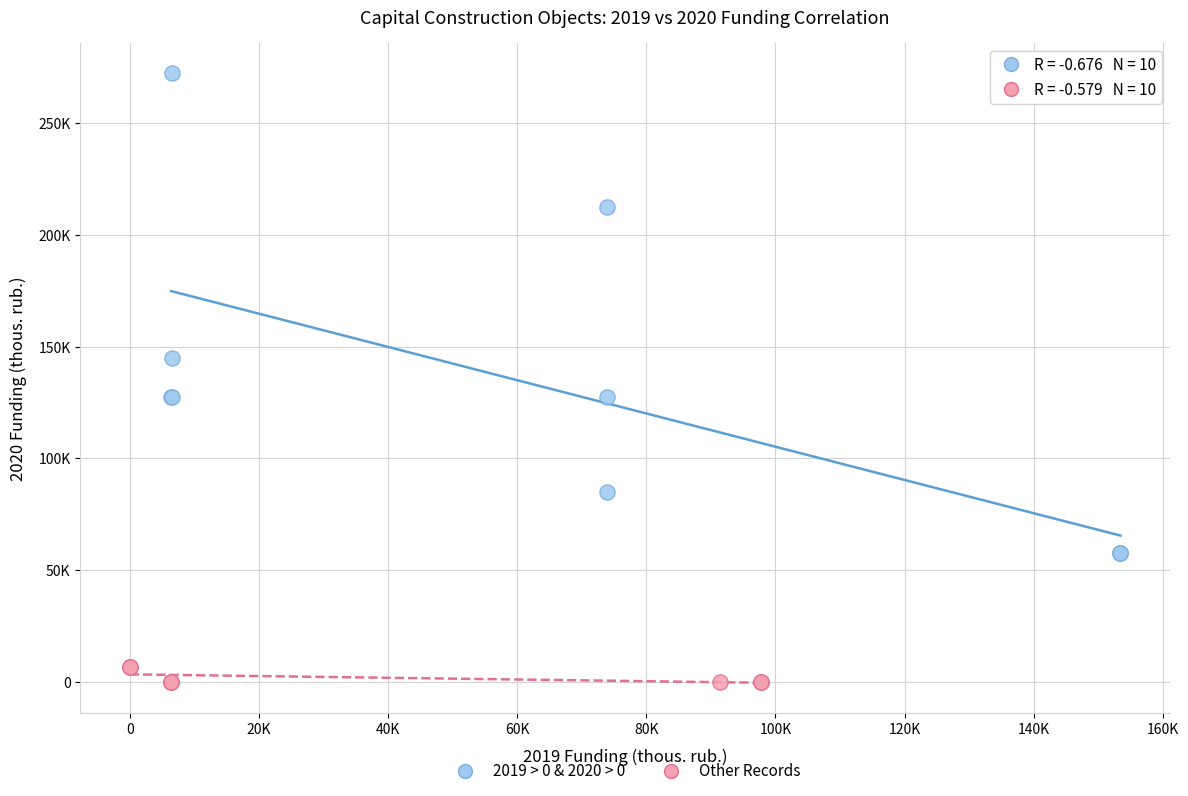

Which series contains the lowest Y value?

Other Records